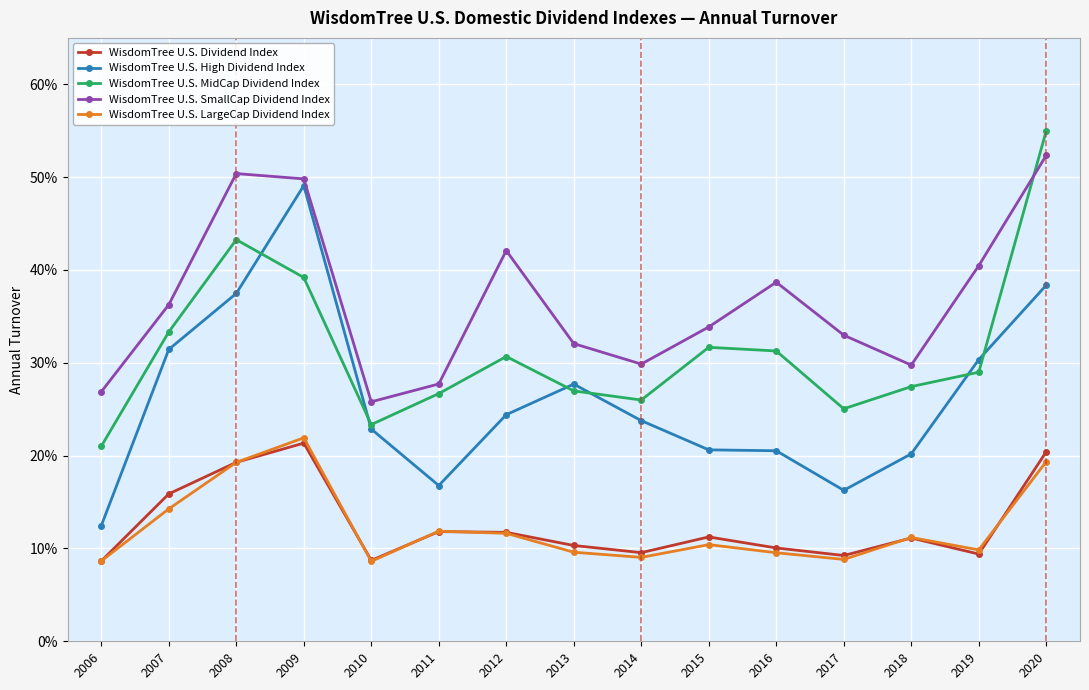

At which category is the sum across all series the highest?

2020